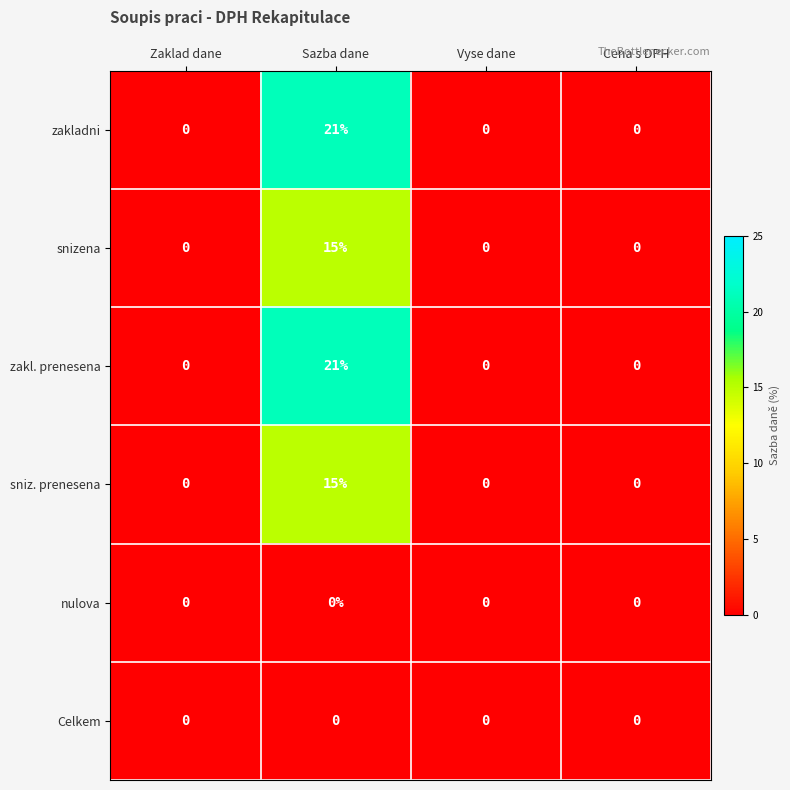

Which category has the highest value in the zakladni series?

Sazba dane